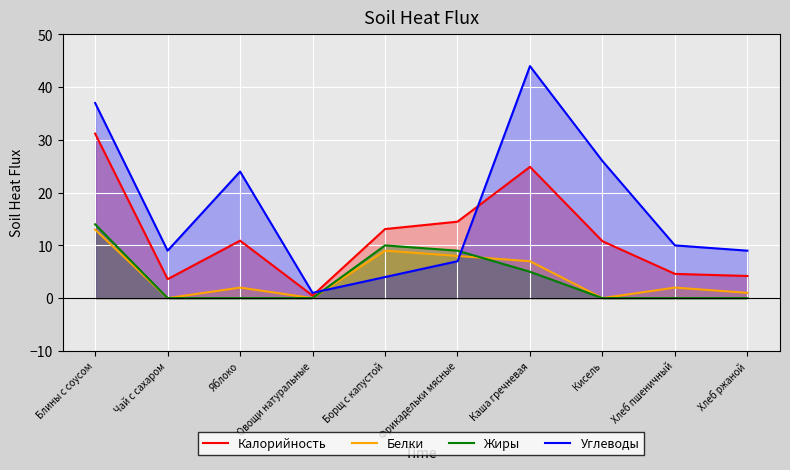

At which category does Углеводы reach its first local valley?

Чай с сахаром